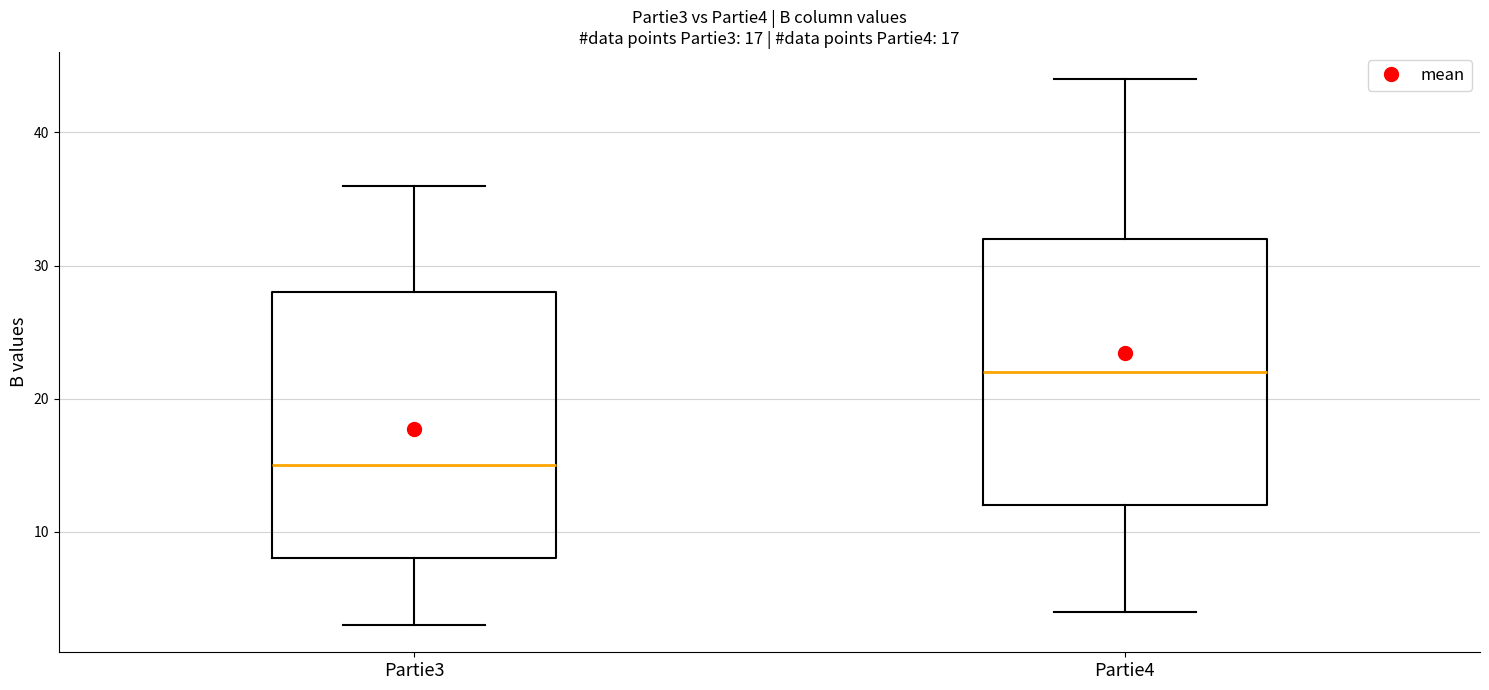

Which box has the highest median line?

Partie4